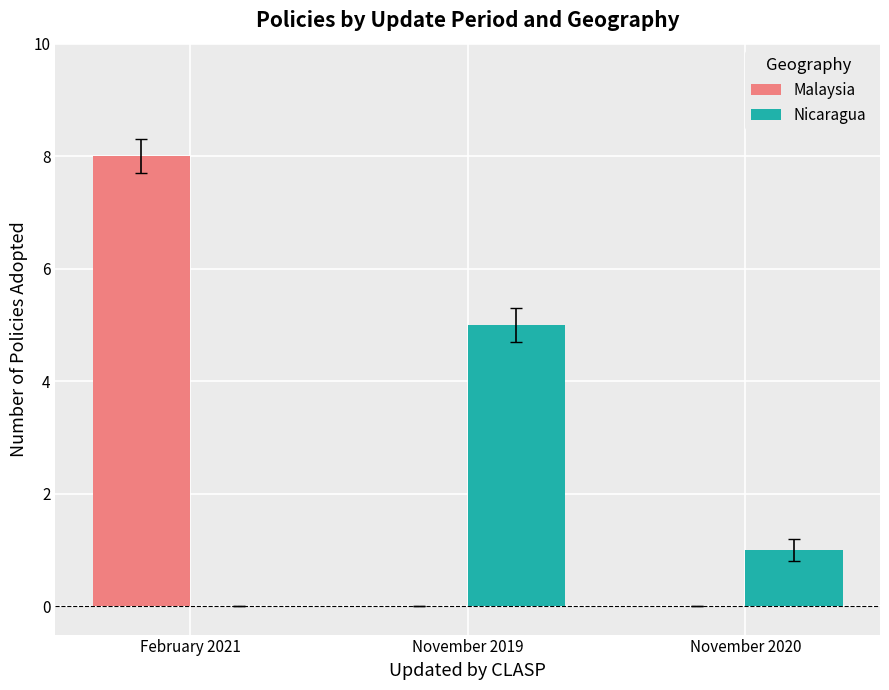

What value does the Nicaragua series have at November 2019?

5